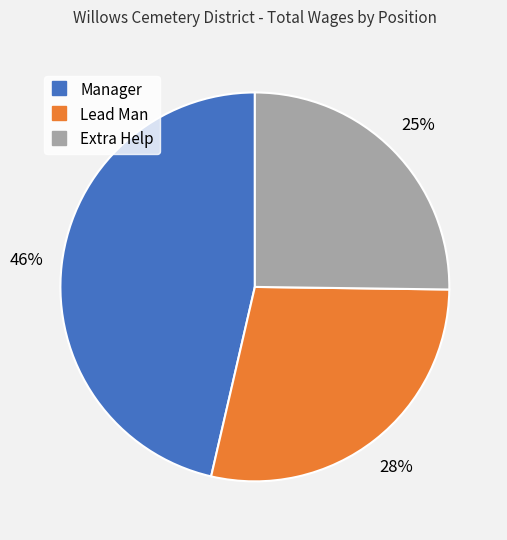

To the nearest percent, what is the difference between the largest and smallest slice percentages?

21%